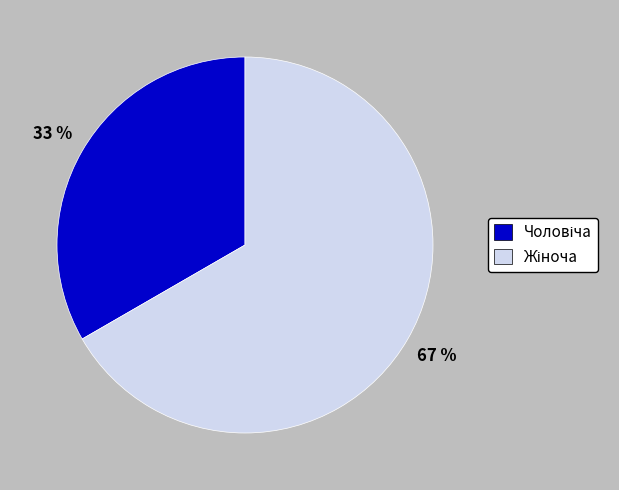

Is there a majority slice in this chart?

Yes